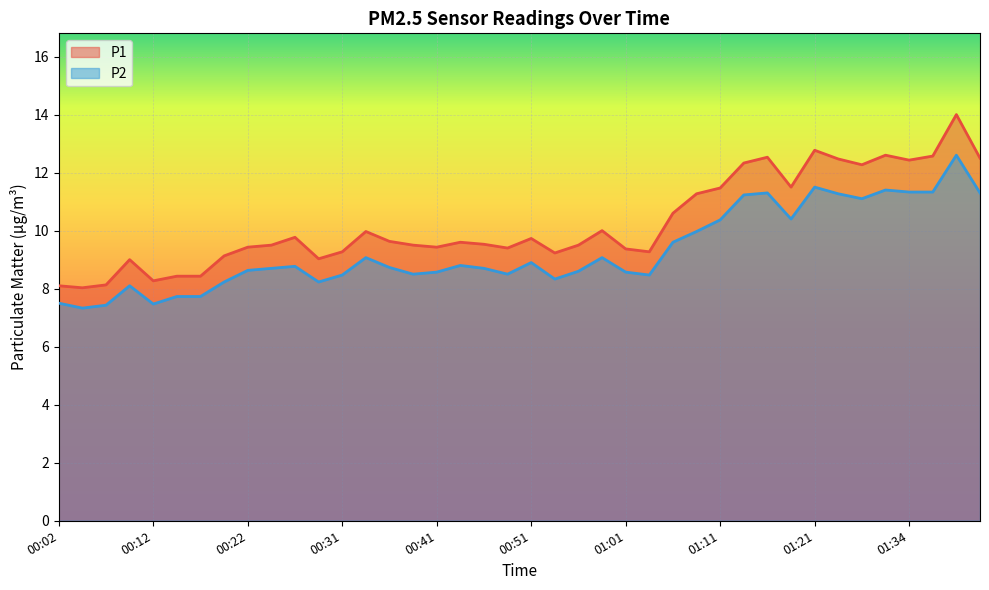

What is the label of the 13th point from the right?

01:08